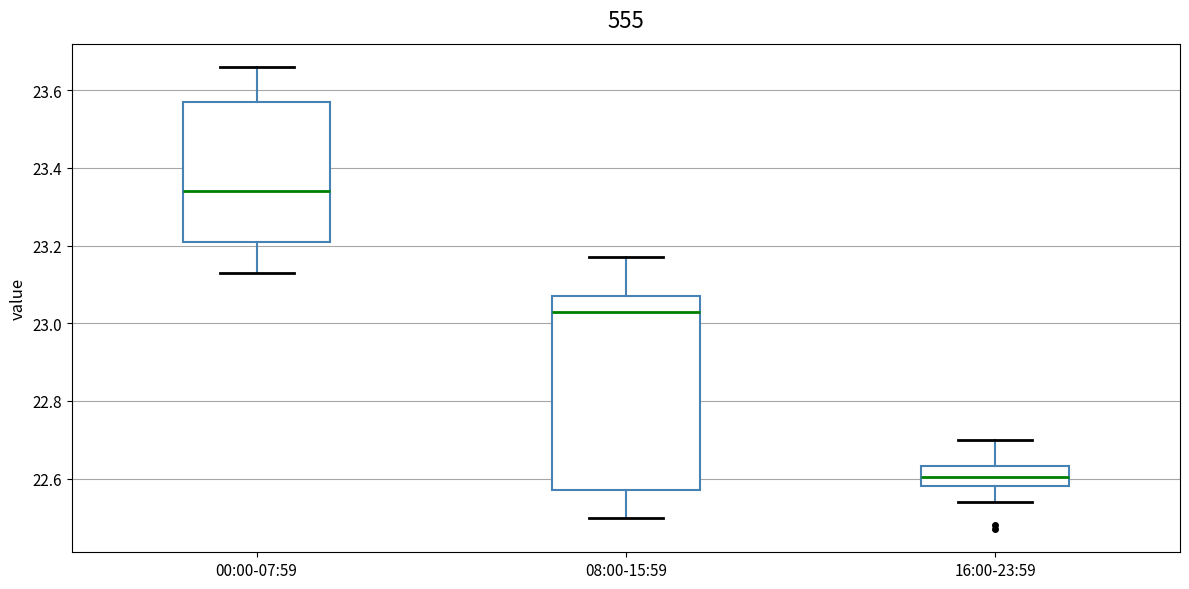

Which box is the tallest, from its lower edge to its upper edge?

08:00-15:59